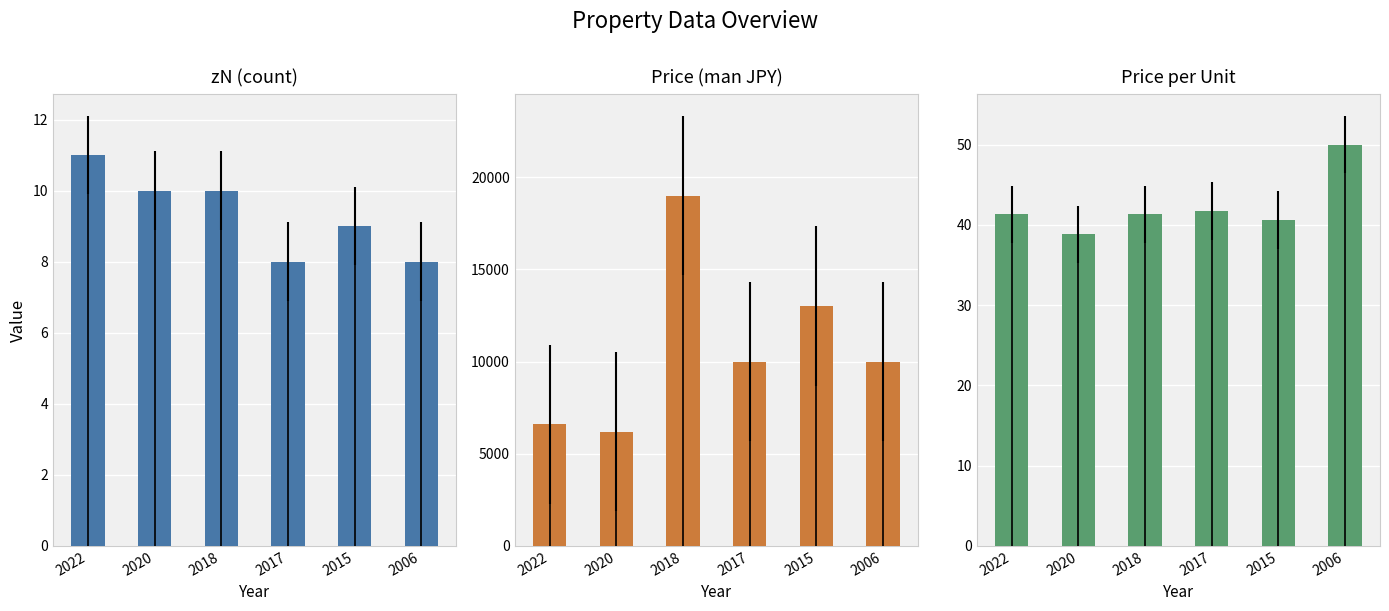

Rank the series by their maximum value, from lowest to highest.

zN (count), price_per_unit, price (man)